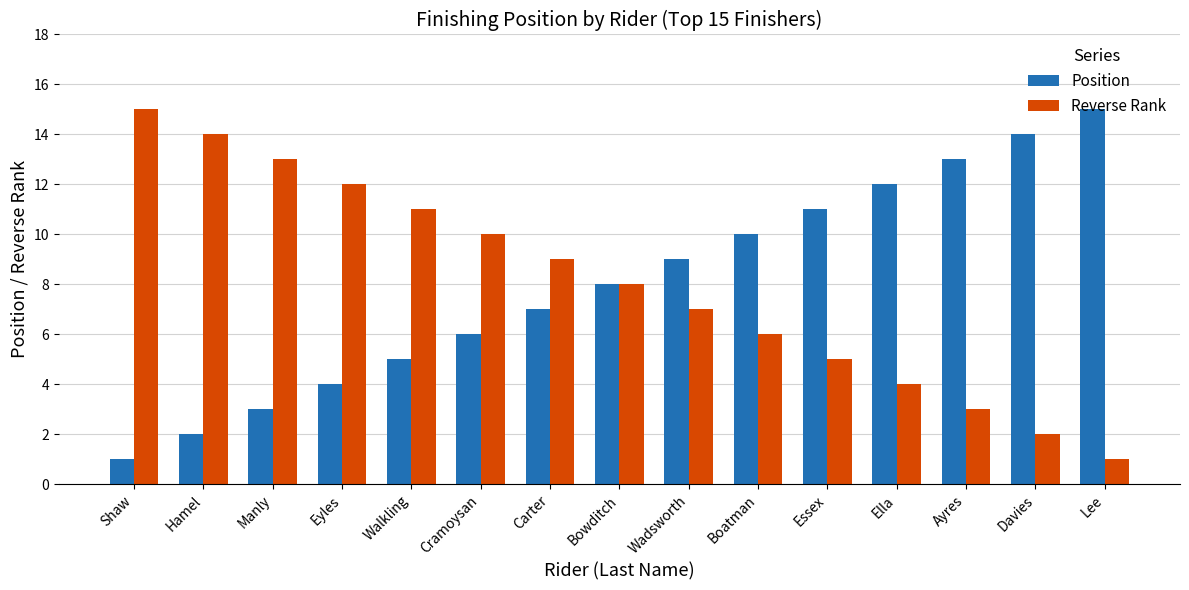

The value of Reverse Rank at Bowditch is 8. True or false?

True